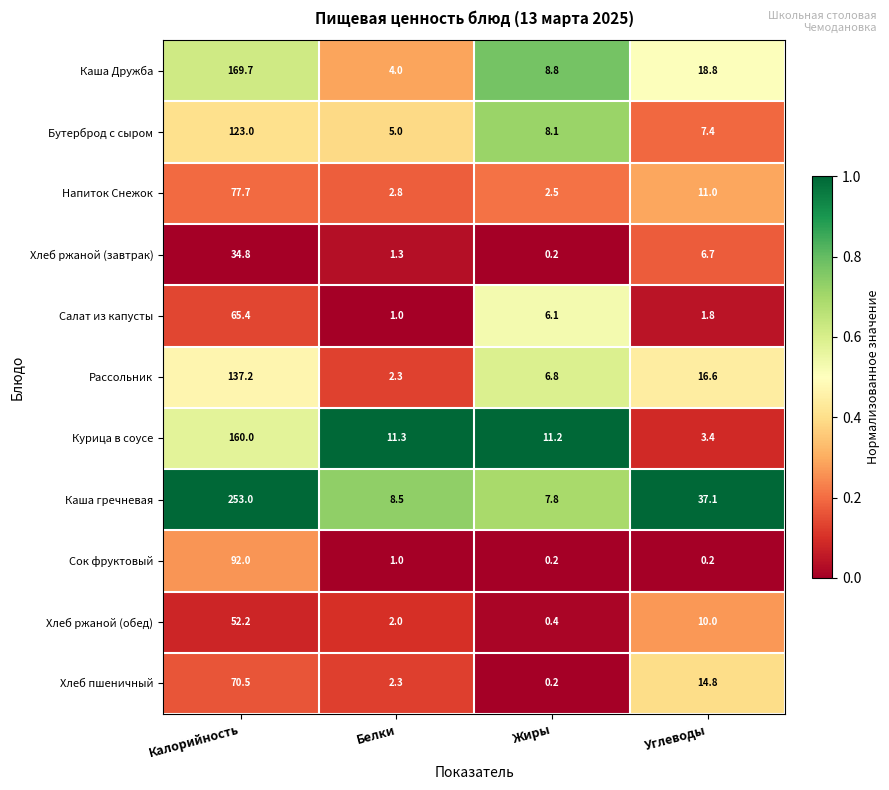

At how many categories does at least one series exceed 0?

4